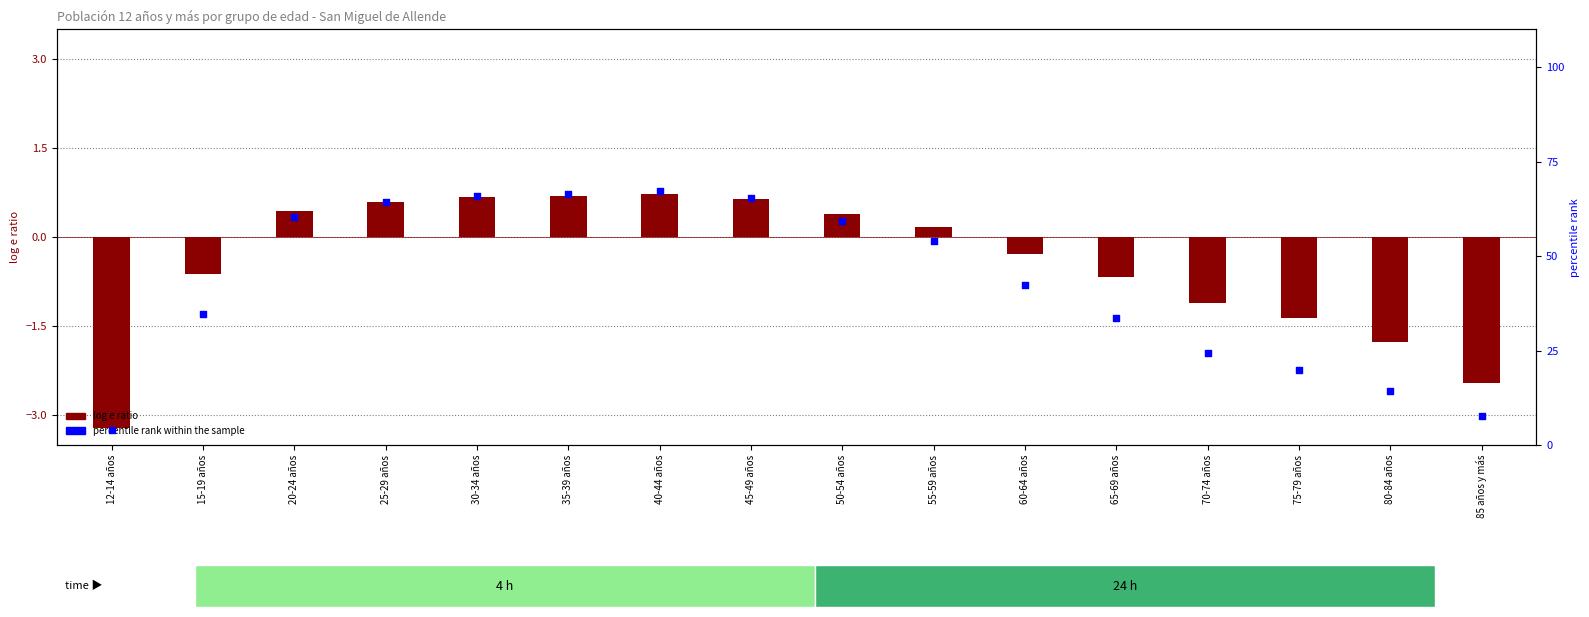

At which category is the sum across all series the highest?

40-44 años